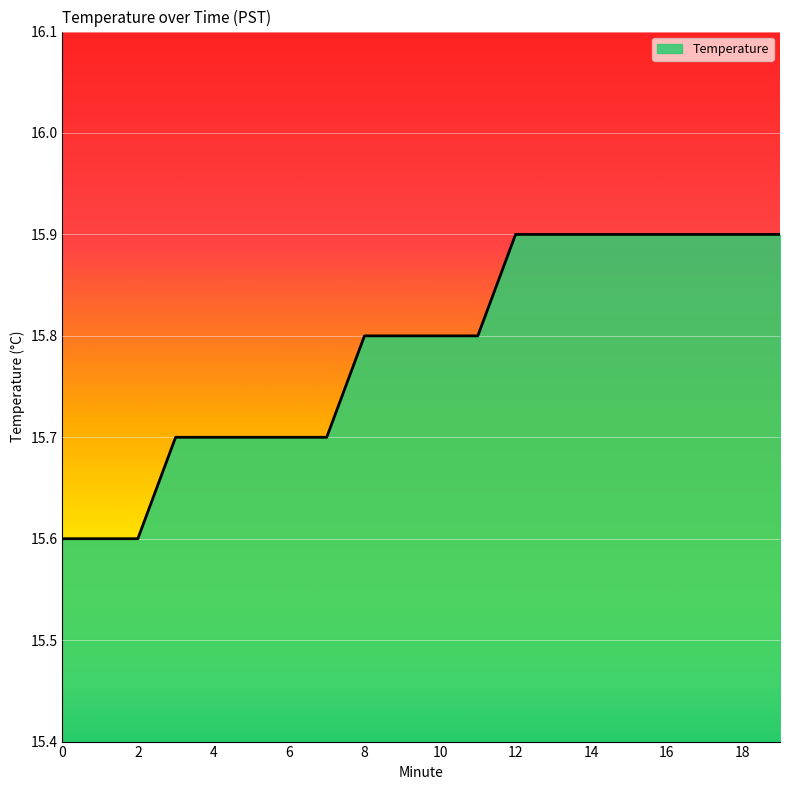

What is the maximum value shown in the chart?

15.9